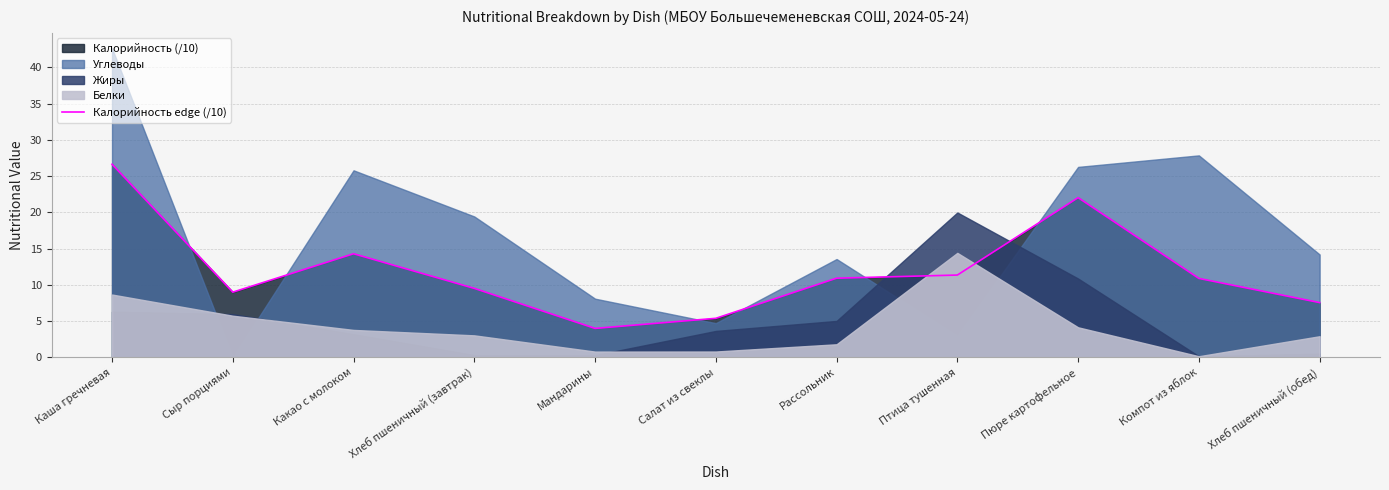

What is the label of the 9th point from the left?

Пюре картофельное